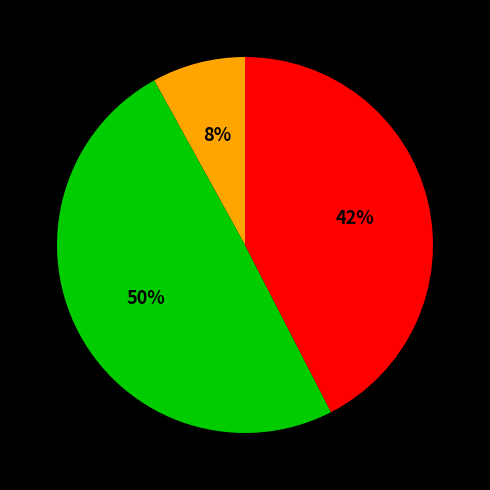

To the nearest percent, what is the average slice percentage?

33%